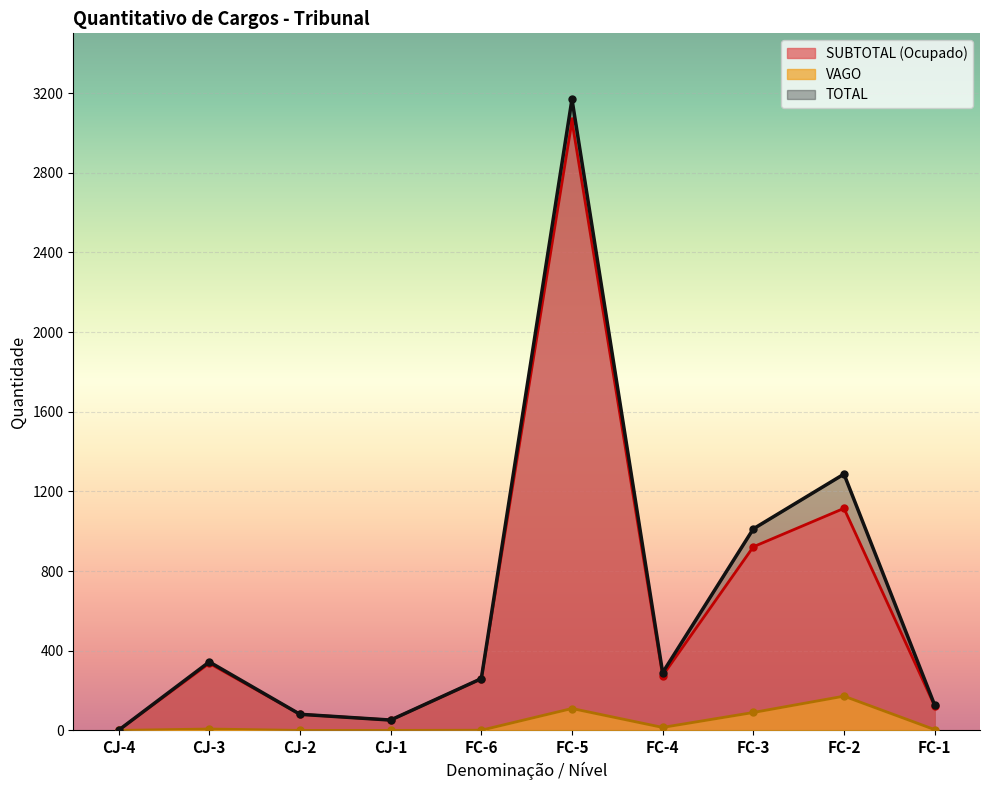

At which category is the sum across all series the highest?

FC-5